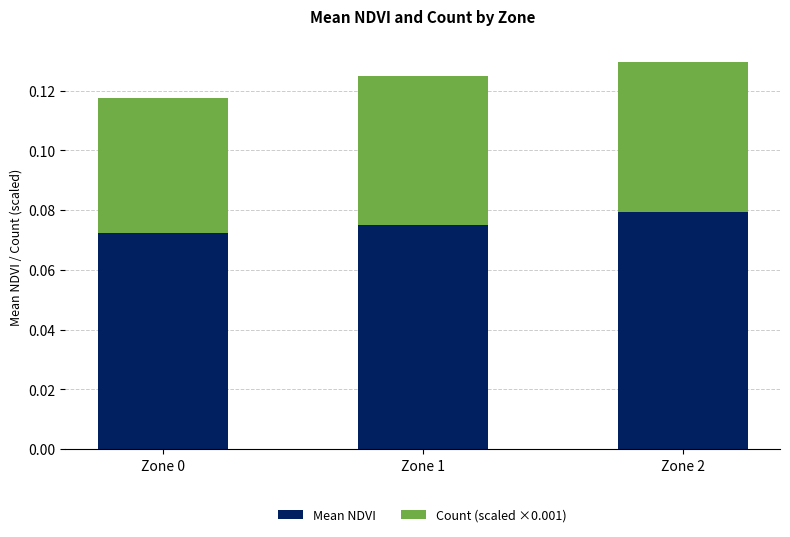

True or false: Mean NDVI has a value of 0.0 at Zone 0.

False